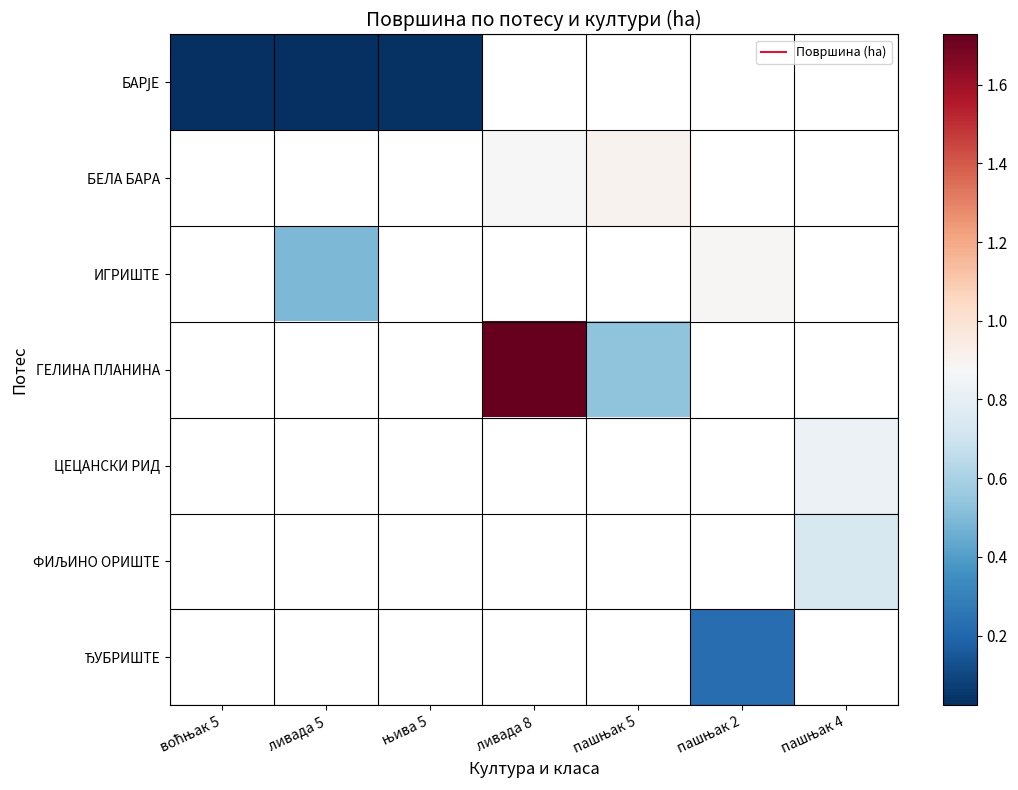

Between пашњак 2 and ливада 8, which is larger?

ливада 8